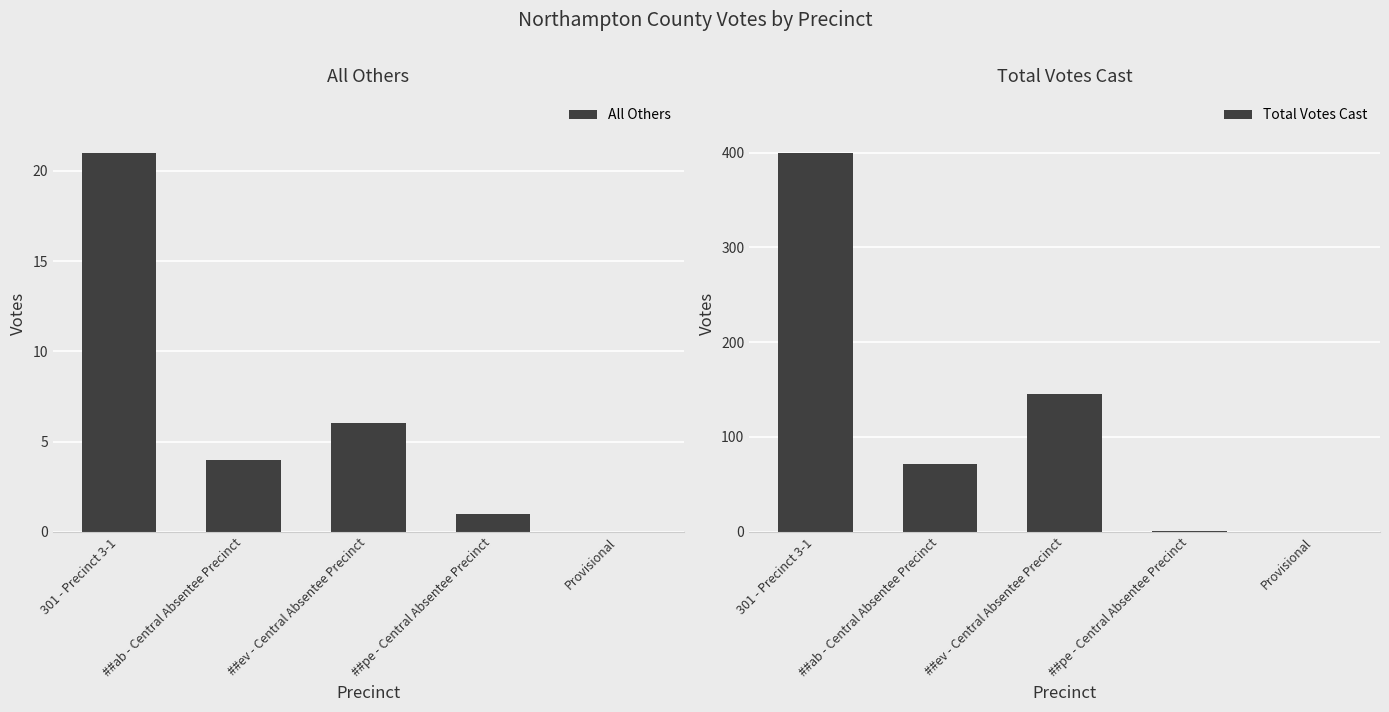

What is the label of the 1st bar from the left?

301 - Precinct 3-1